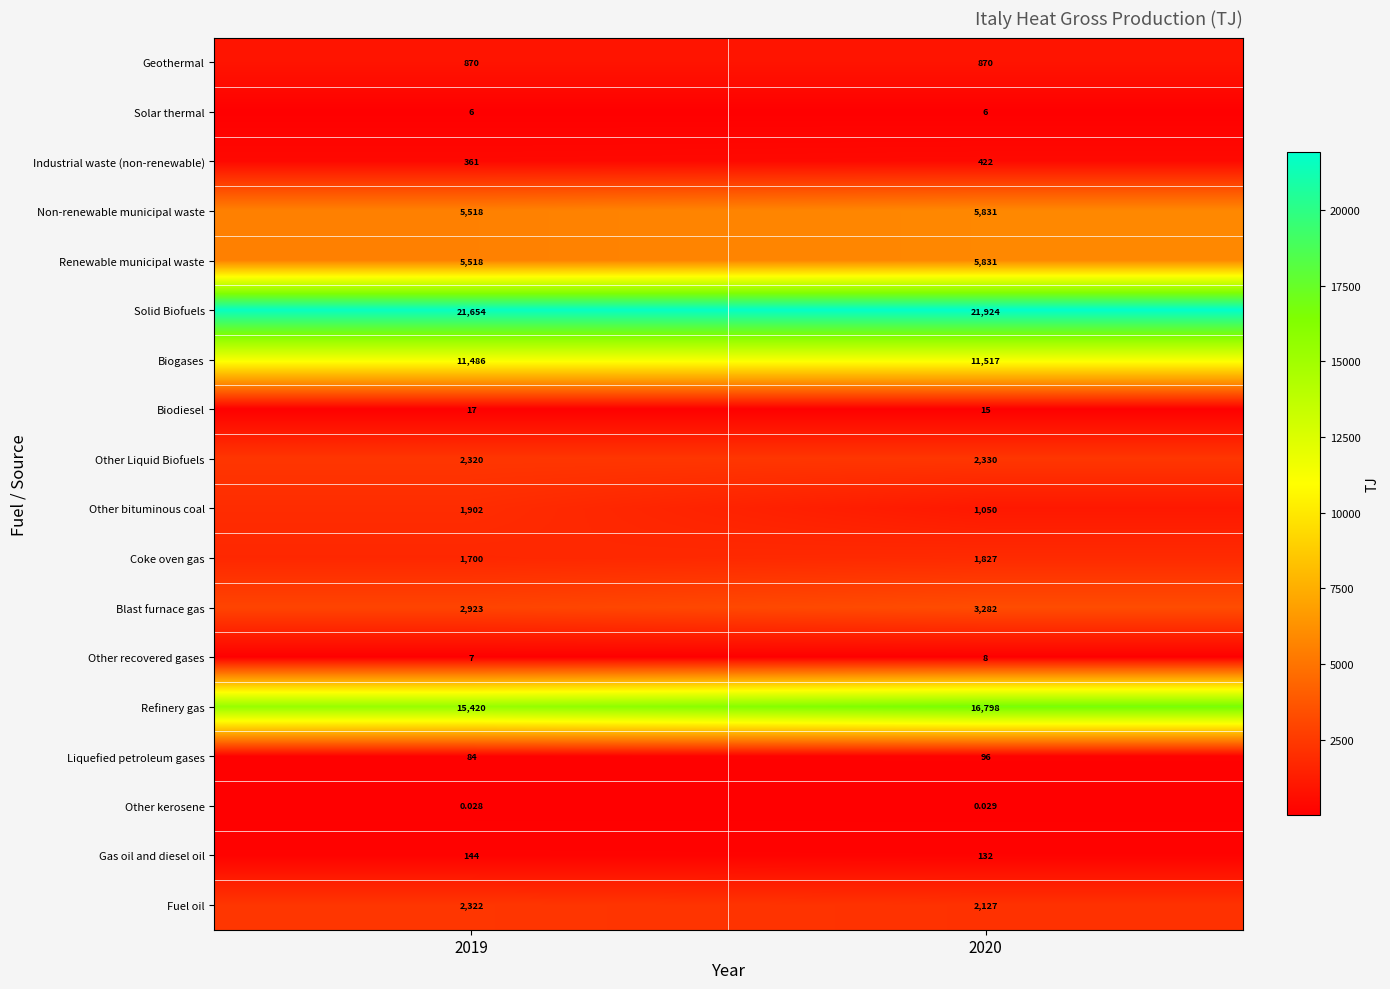

At how many categories does at least one series exceed 2485?

2